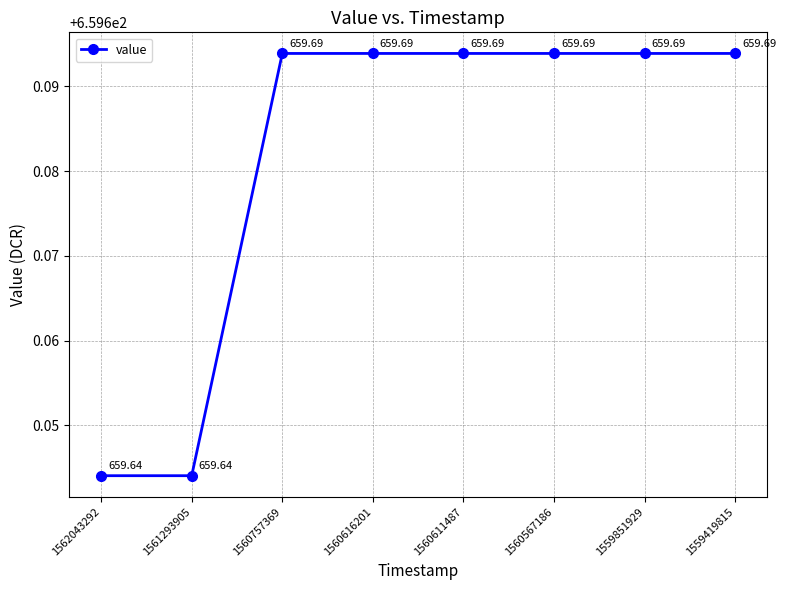

True or false: the data has more than 1 interior local peaks.

False